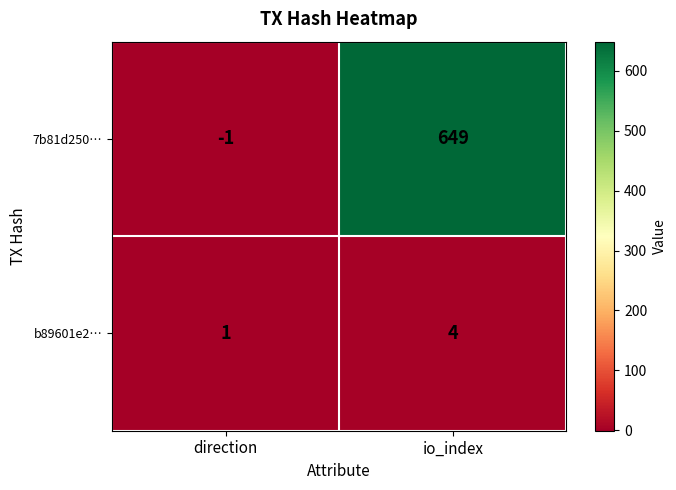

Reading right to left, list all the values displayed in this chart.

7b81d250…: io_index=649	direction=-1
b89601e2…: io_index=4	direction=1